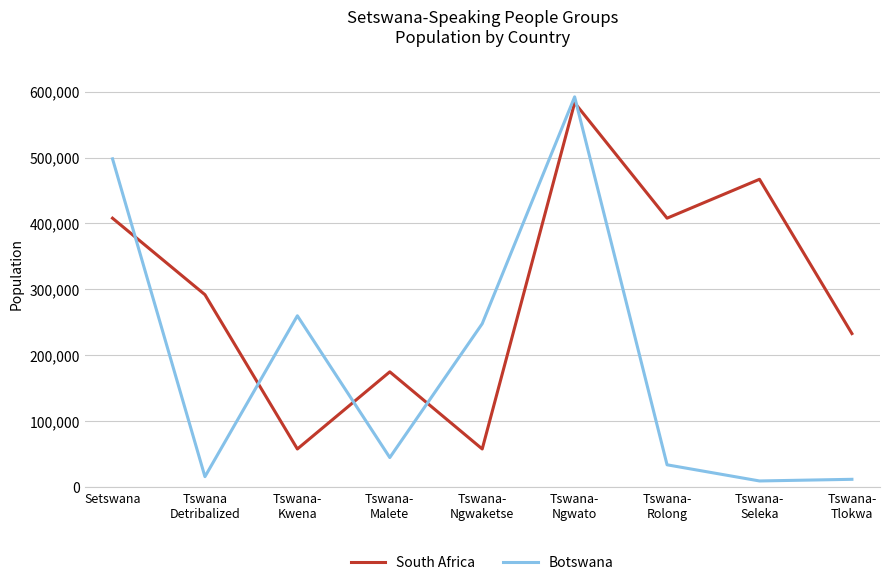

The Botswana series shows 12000 at Tswana-
Tlokwa. True or false?

True